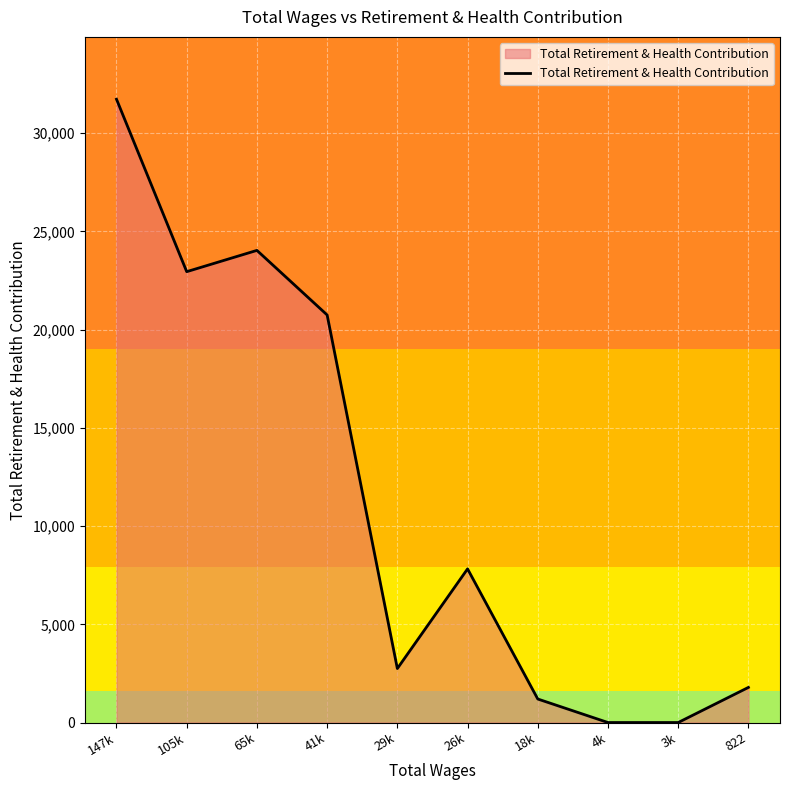

How many lines are shown in the chart?

1